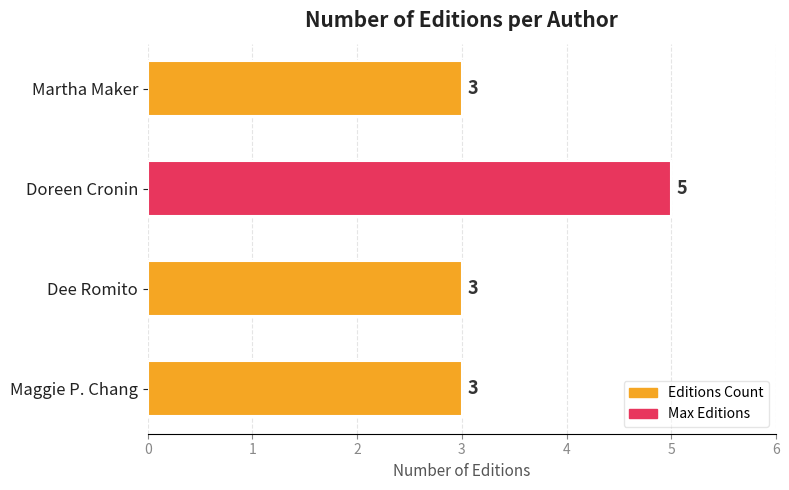

What is the minimum value shown in the chart?

3